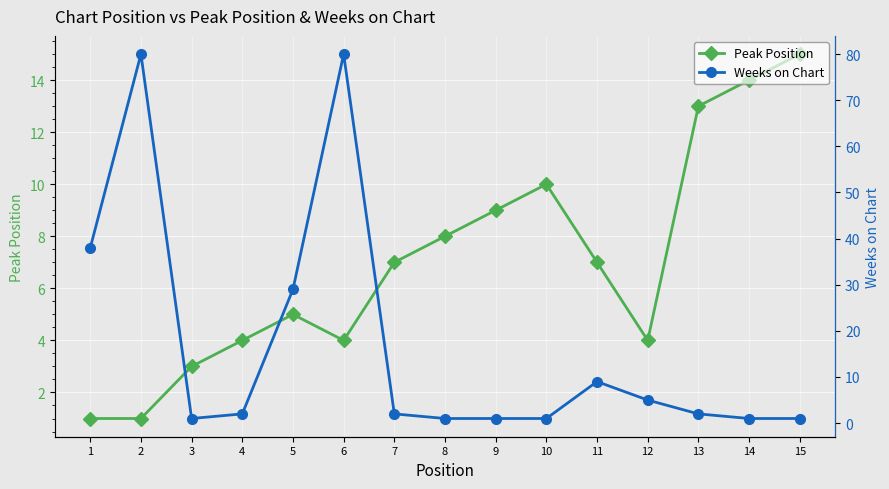

How many lines are shown in the chart?

2